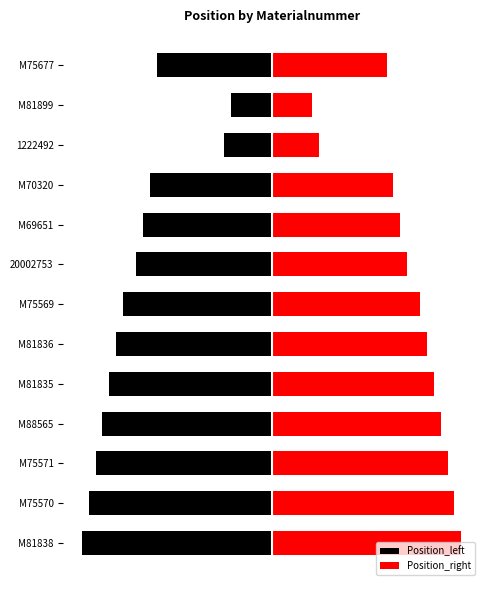

How many groups of bars are there?

13